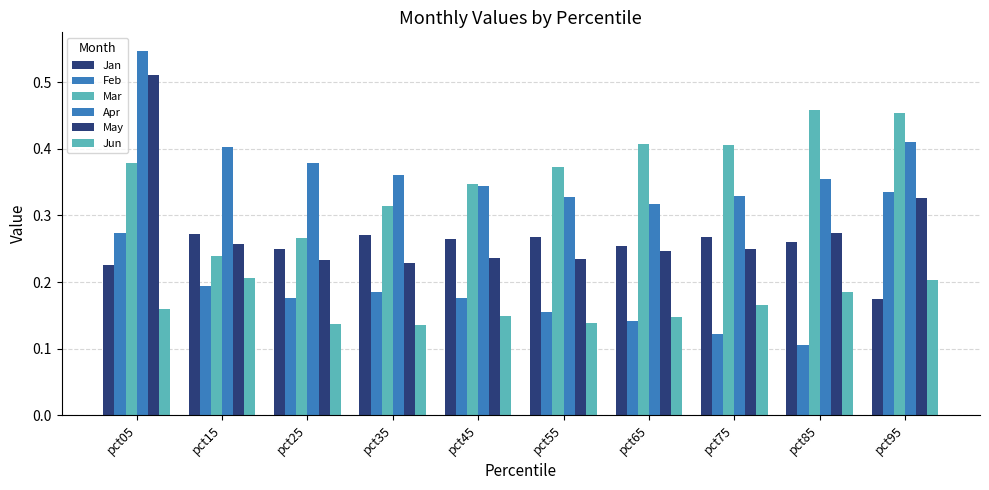

Which series has the largest total across all categories?

Apr